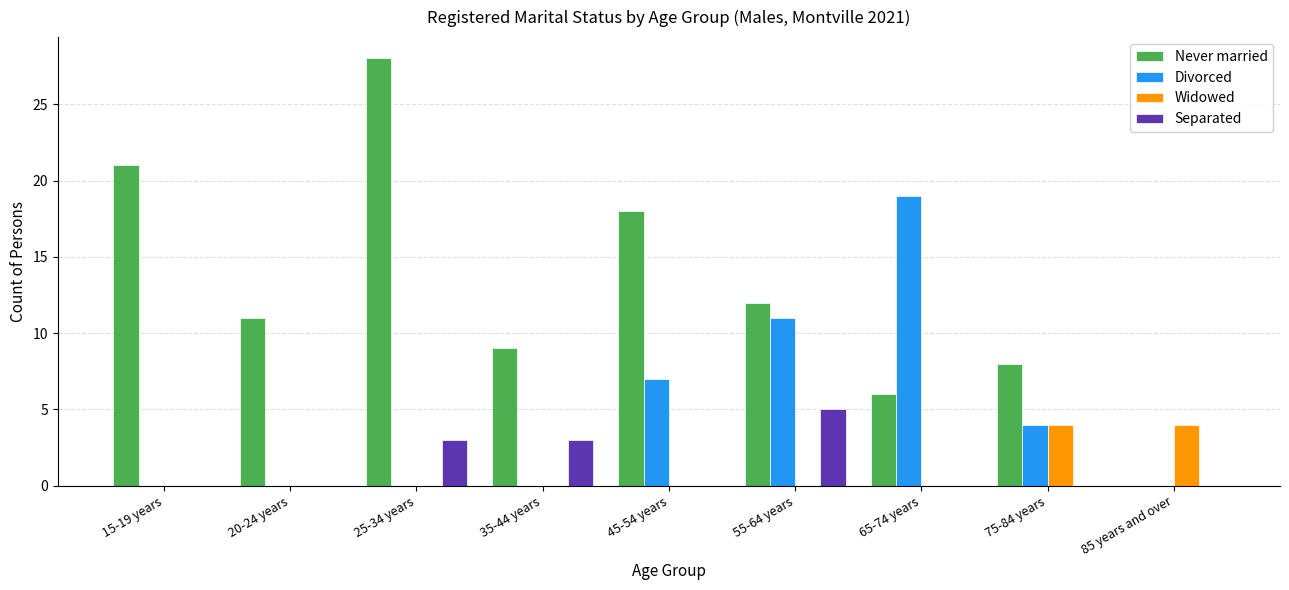

Which category has the highest value across all series?

25-34 years